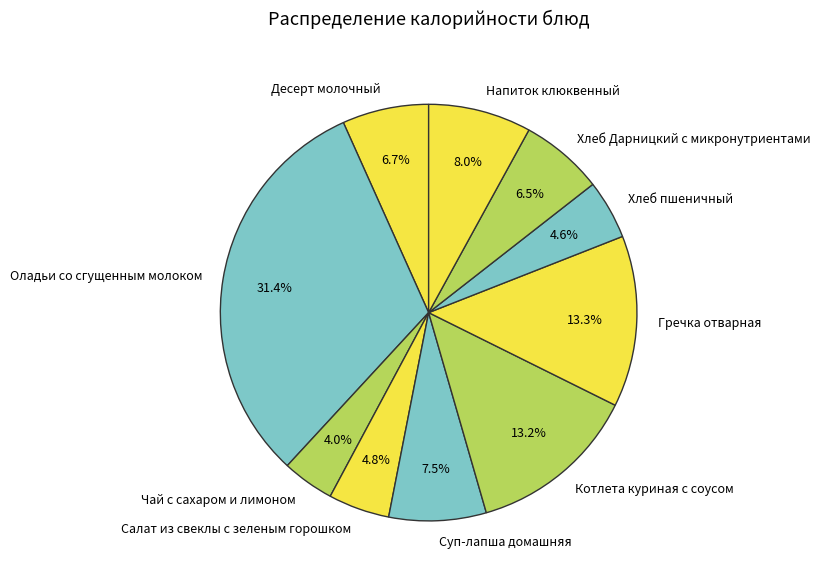

What is the largest slice in the pie chart?

Оладьи со сгущенным молоком